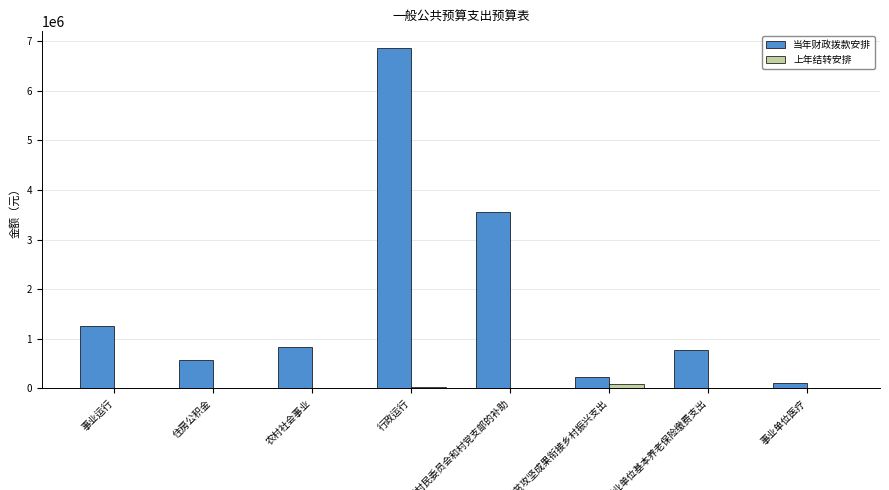

Which category has the highest value in the 当年财政拨款安排 series?

行政运行